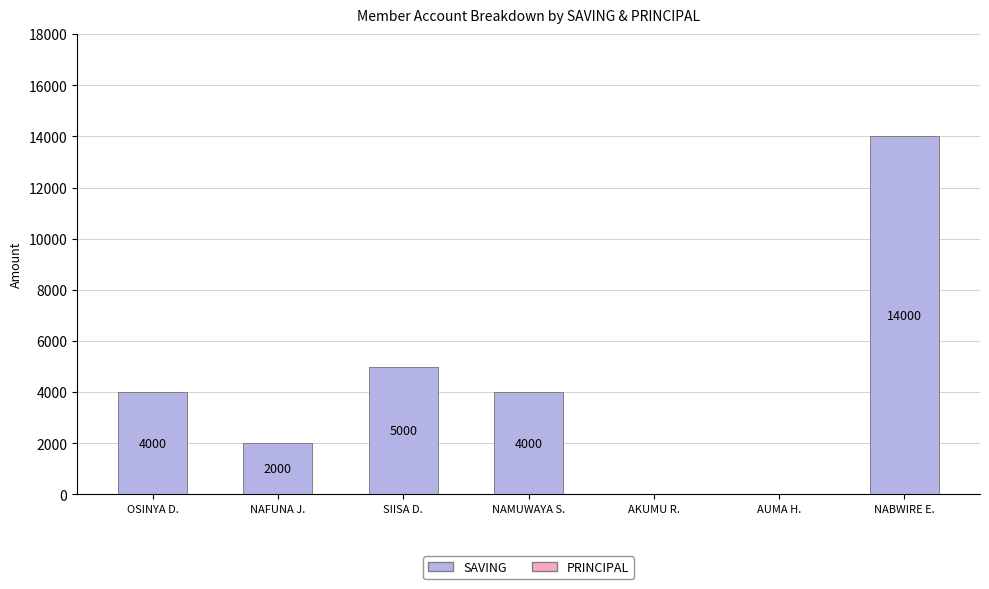

At which category does the chart reach its peak across all series?

NABWIRE E.